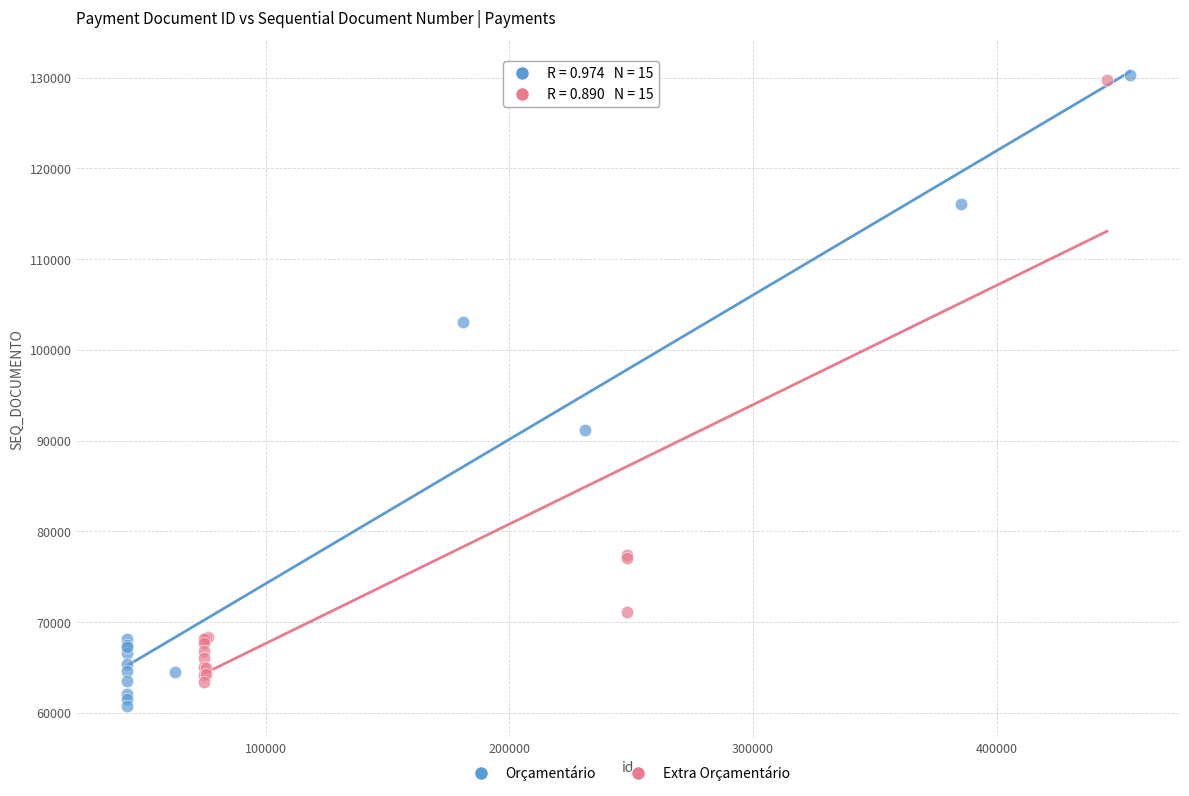

What are all the series names shown in the legend?

Orçamentário, Extra Orçamentário